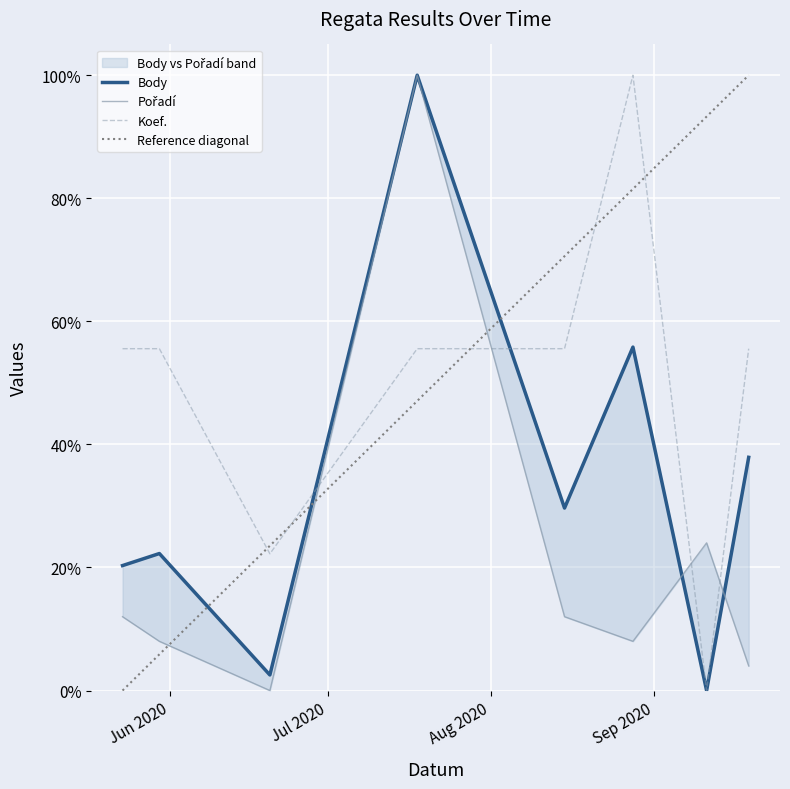

How many data points in Body are above 0?

7